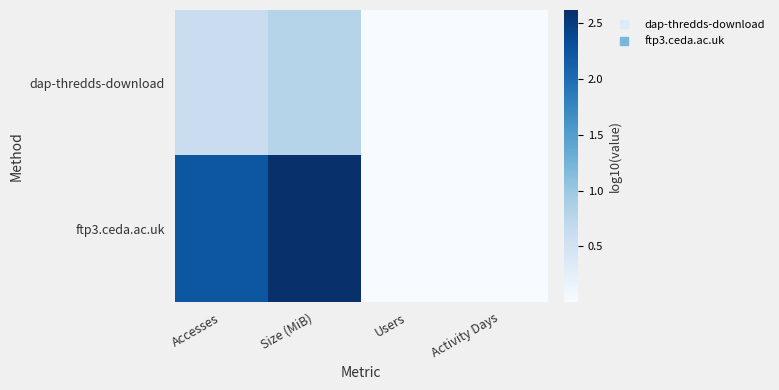

How many distinct data groups are displayed?

2